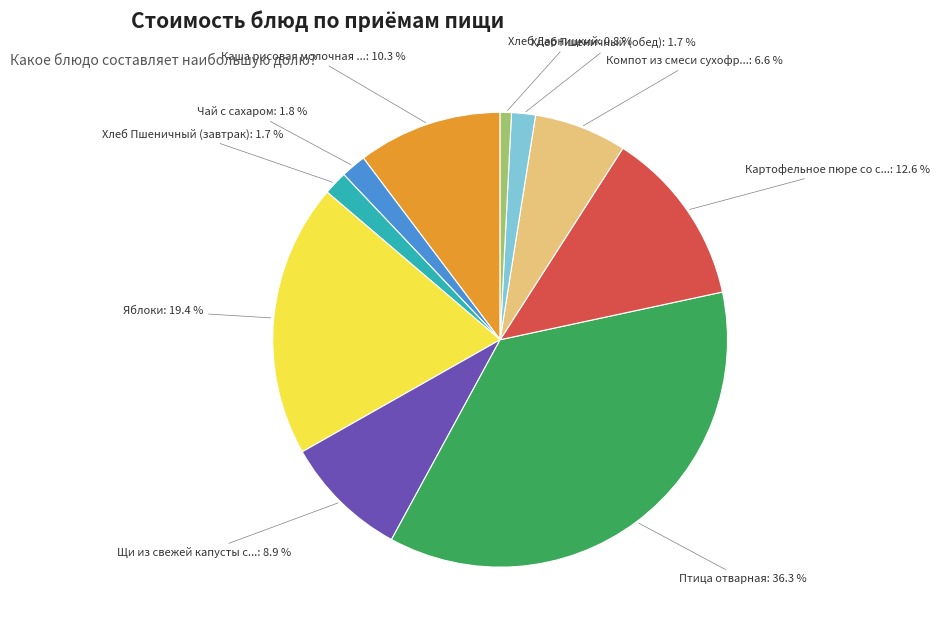

Does any single category account for the majority?

No